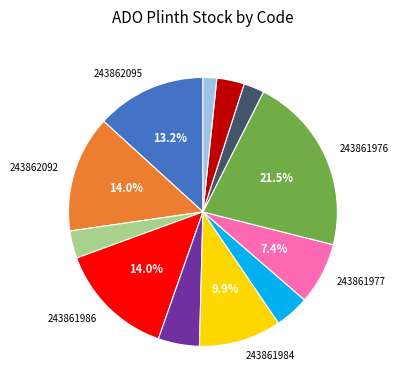

Is there a majority slice in this chart?

No